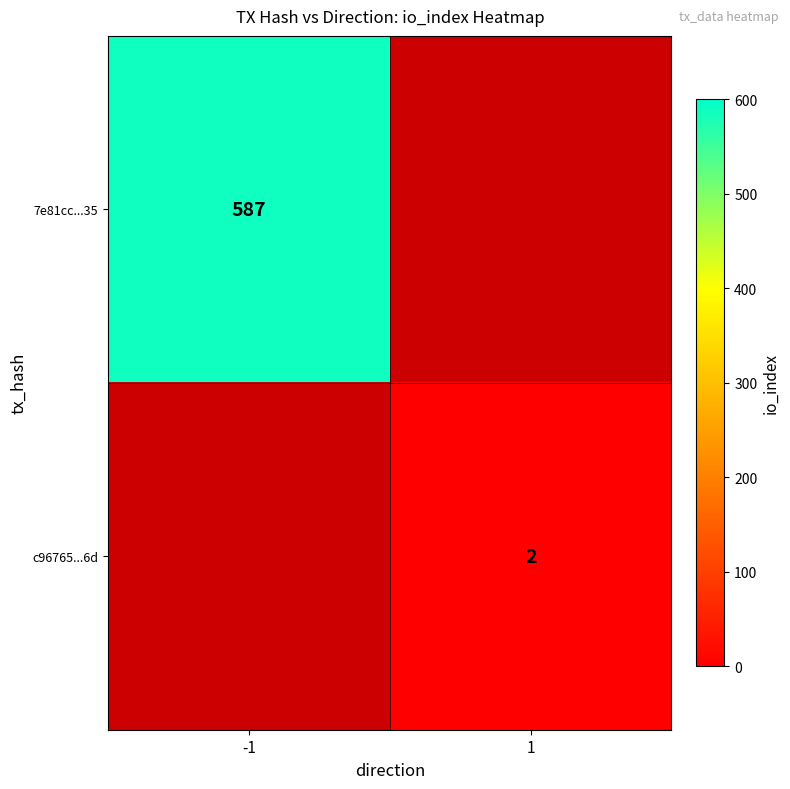

Which label corresponds to the largest value in the chart?

-1